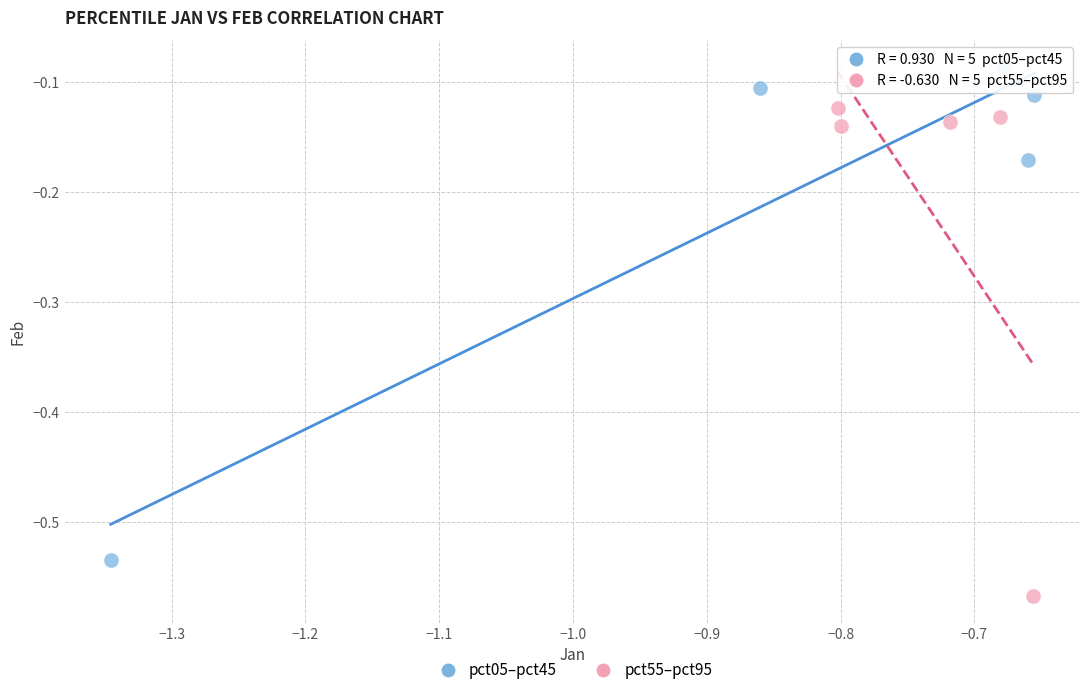

Which series reaches the minimum Y coordinate?

pct55–pct95